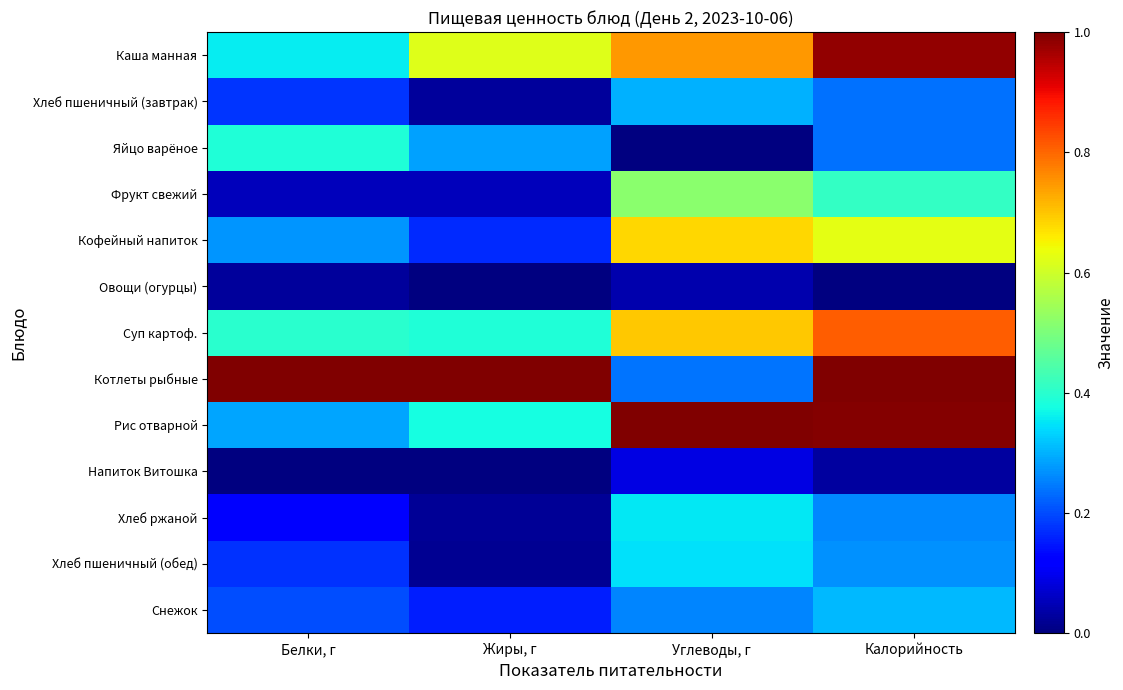

What is the difference between the highest and lowest values at Калорийность?

1.0